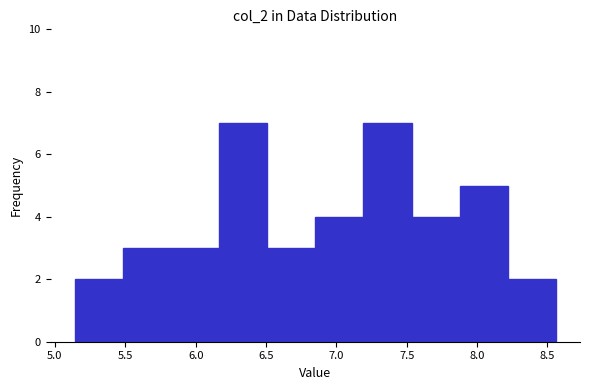

How tall is the bar that spans 8.20 to 8.55 on the x-axis? Neither the bar edges nor the heights are printed on the chart, so give them approximately, as read against the axes.

2